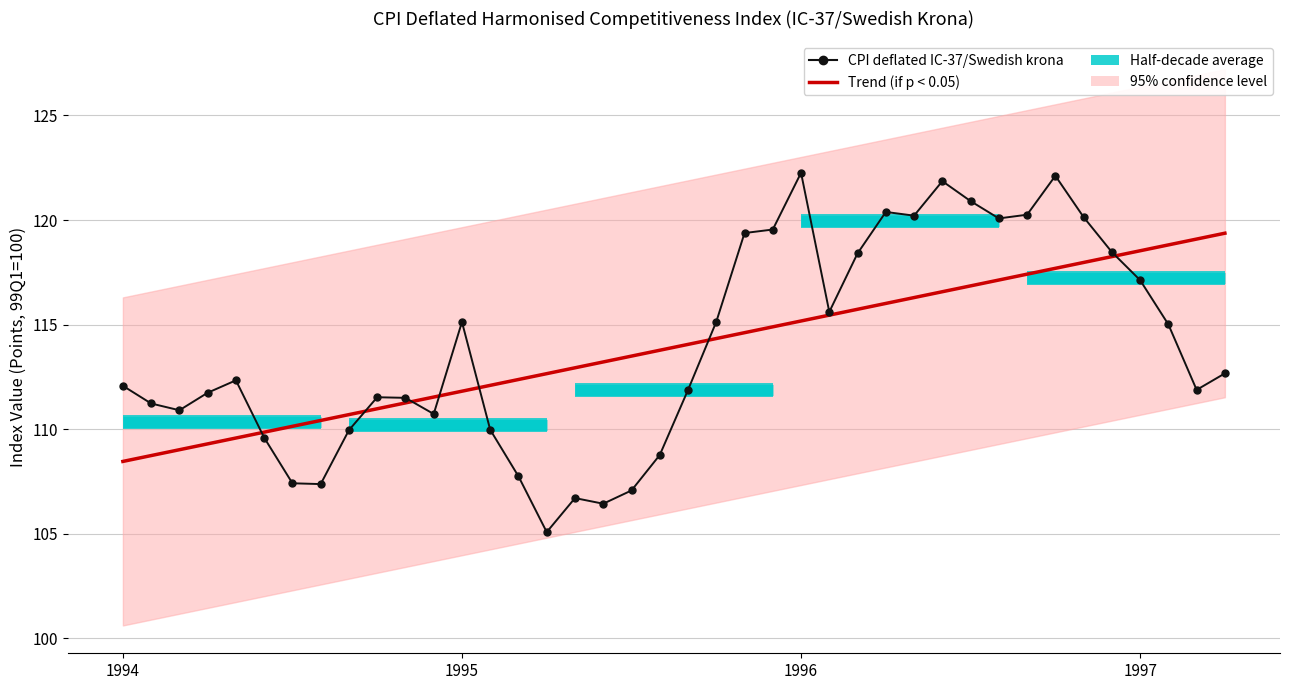

What is the value of the Trend (if p < 0.05) point at the 35th from the left?

118.0